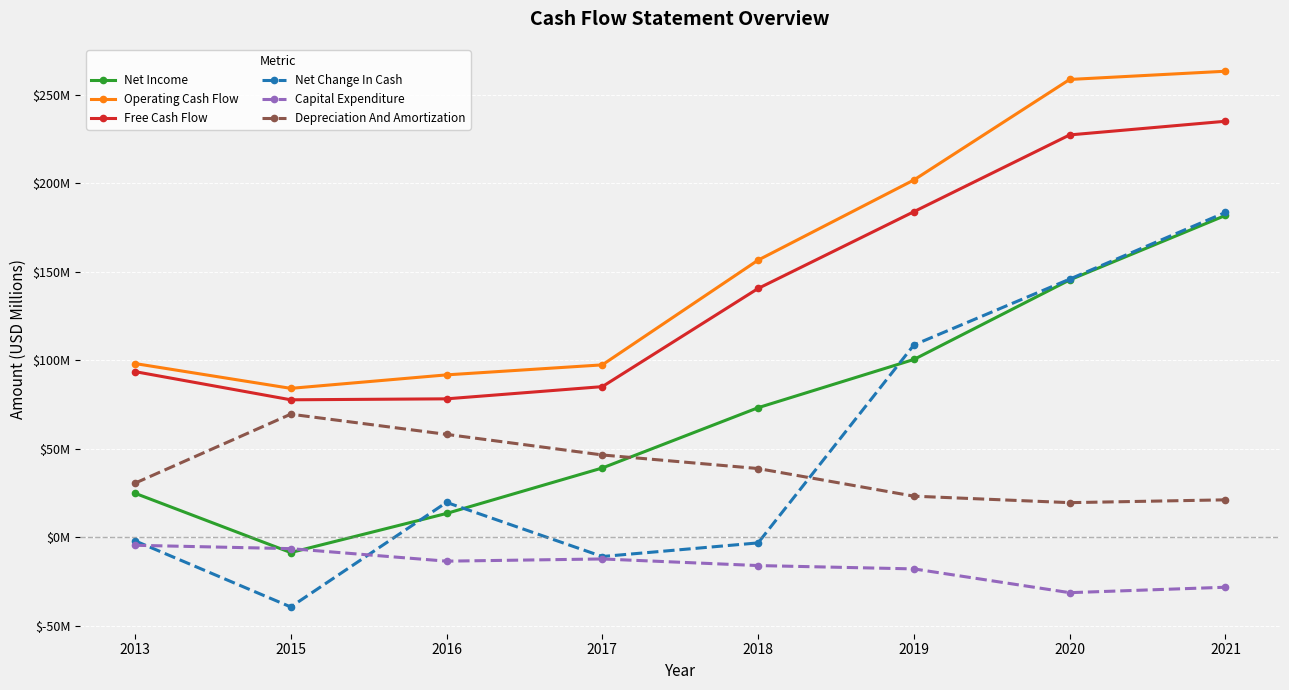

What are all the series names shown in the legend?

Net Income, Operating Cash Flow, Free Cash Flow, Net Change In Cash, Capital Expenditure, Depreciation And Amortization